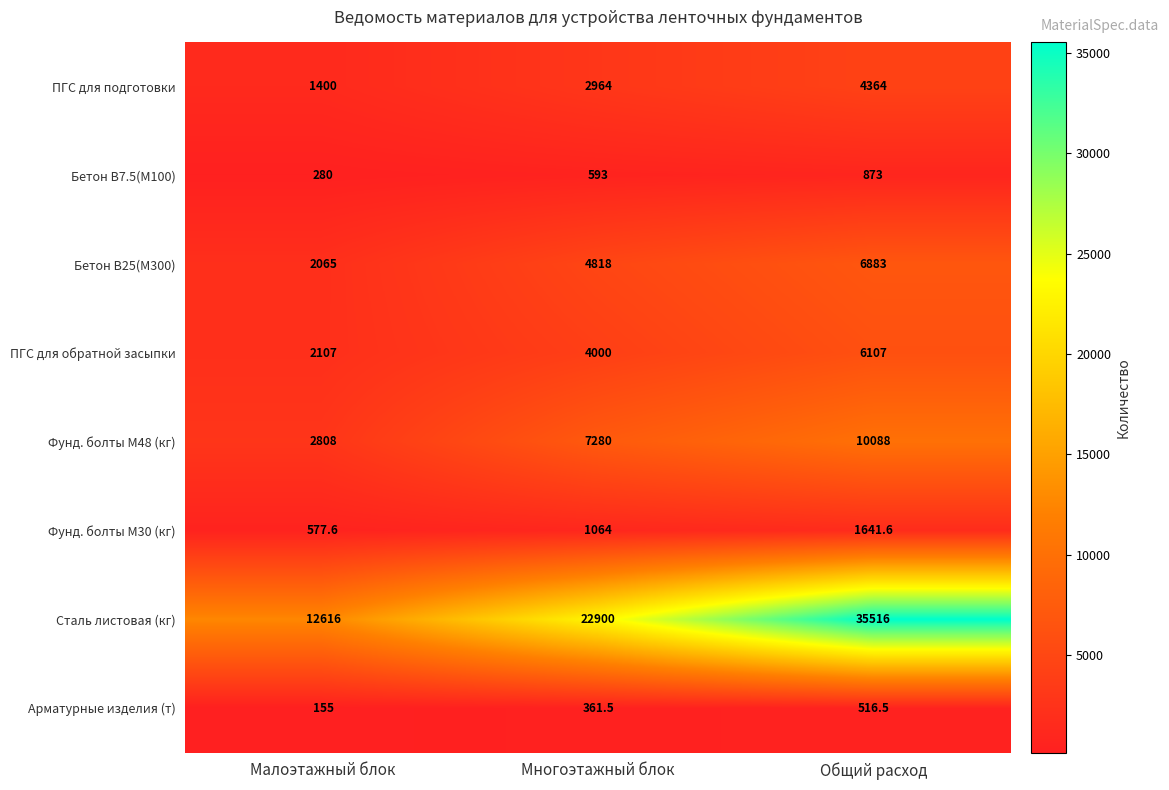

What is the greatest value displayed?

35516.0